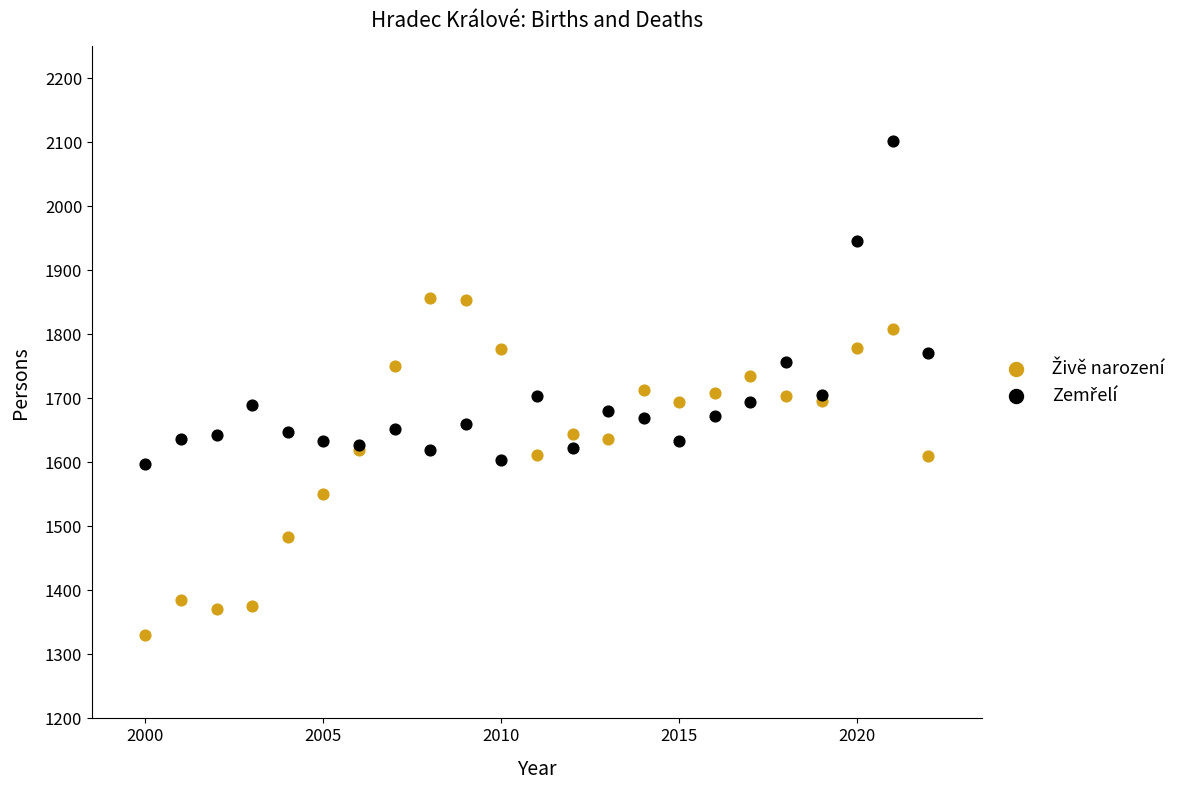

What is the X range (max minus min) for the scatter plot?

22